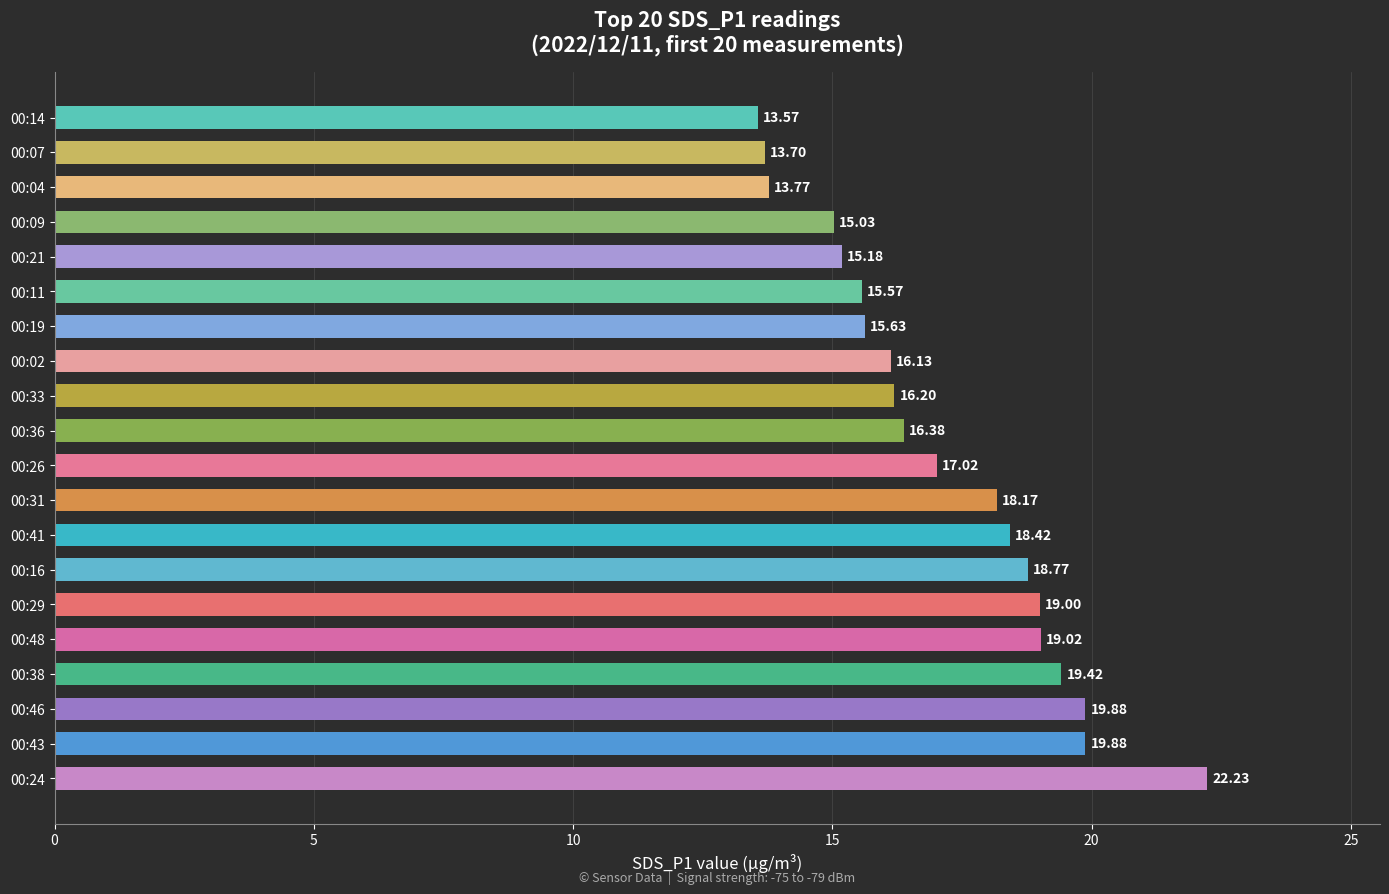

What is the sum of the values at 00:38 and 00:21?

34.6